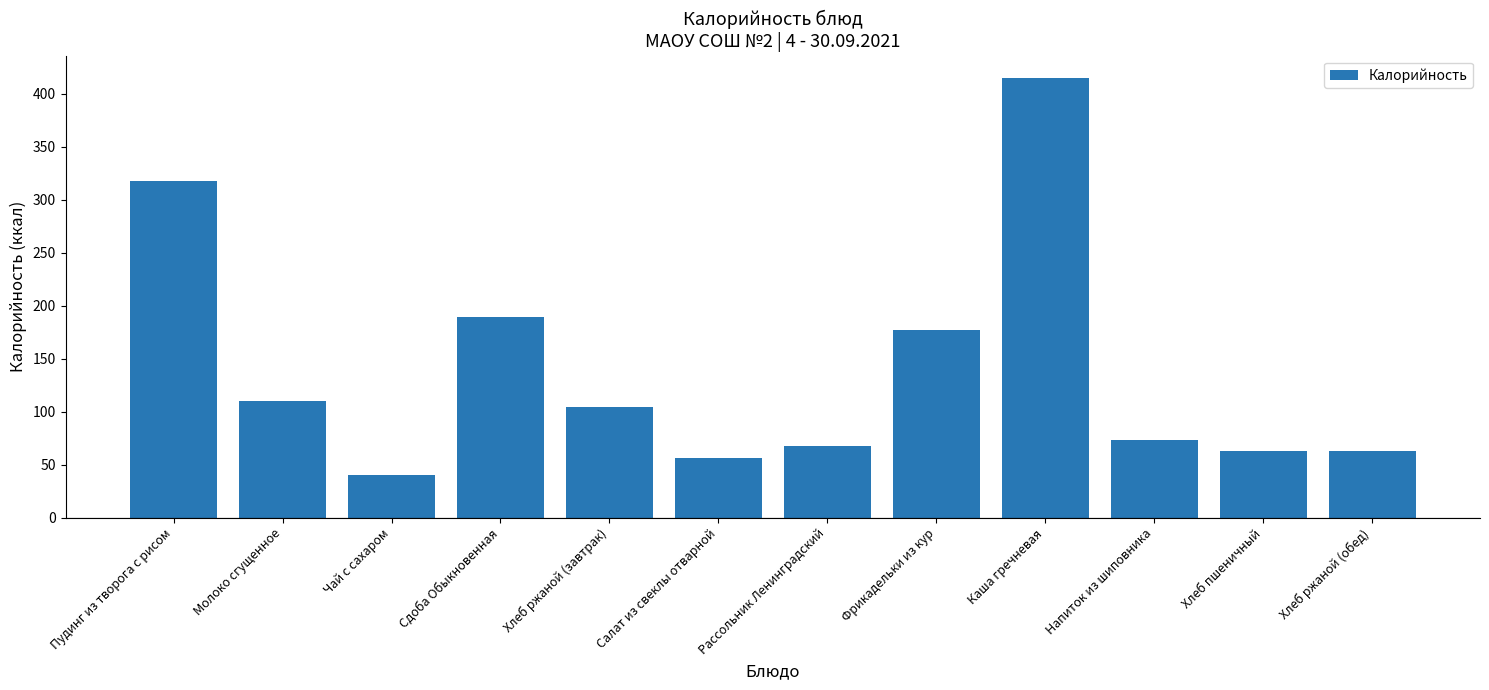

How many data points does each series have?

12